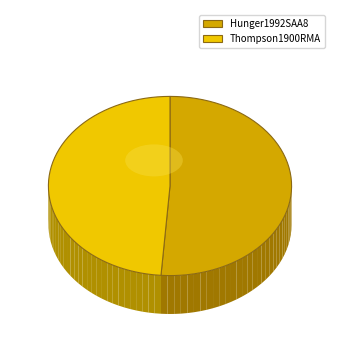

How many slices are in this pie chart?

2